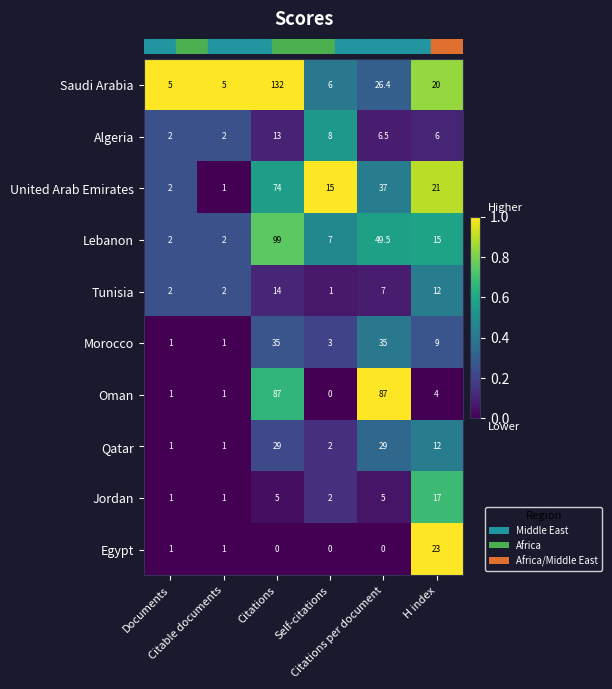

Rank the series by their maximum value, from lowest to highest.

Algeria, Tunisia, Jordan, Egypt, Qatar, Morocco, United Arab Emirates, Oman, Lebanon, Saudi Arabia